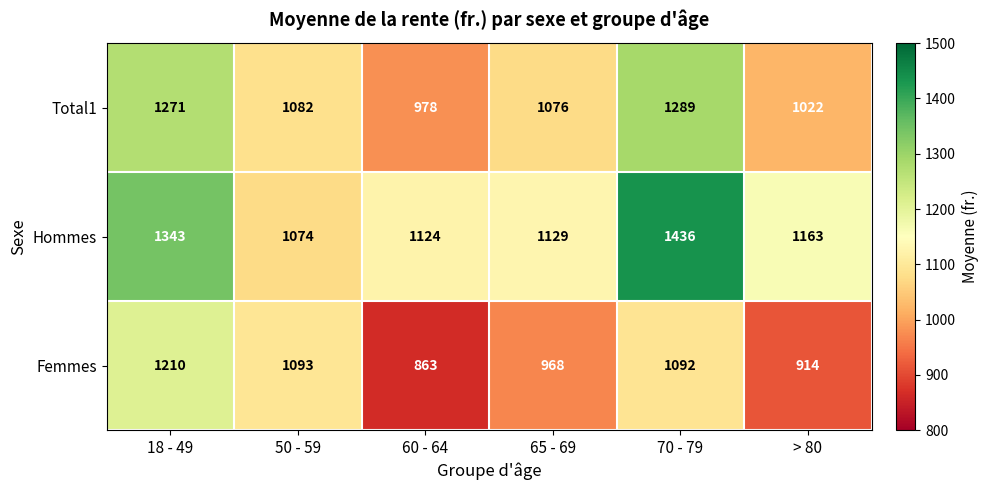

What is the difference between the Total1 values at > 80 and 60 - 64?

44